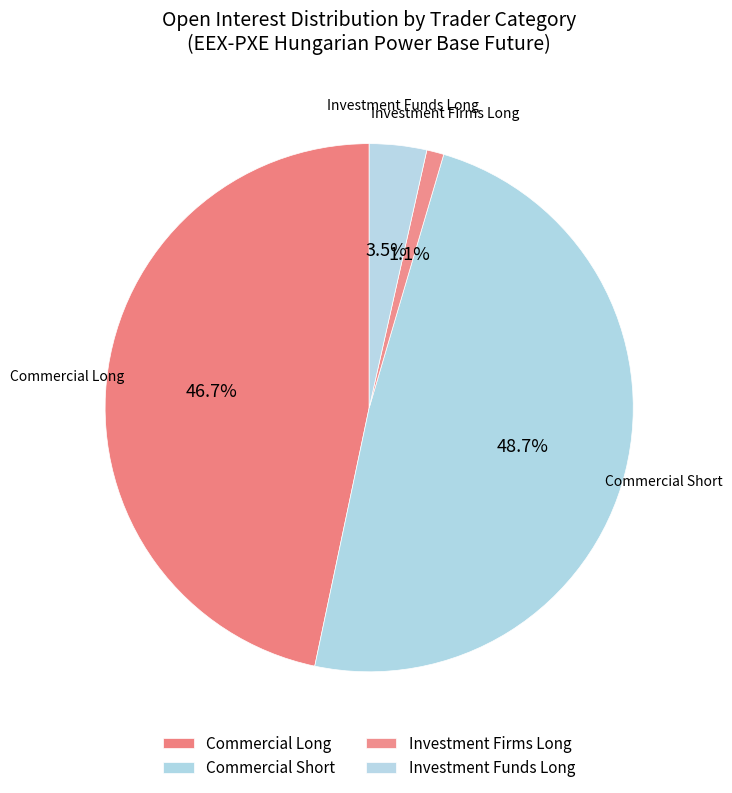

Count the number of slices in the pie.

4